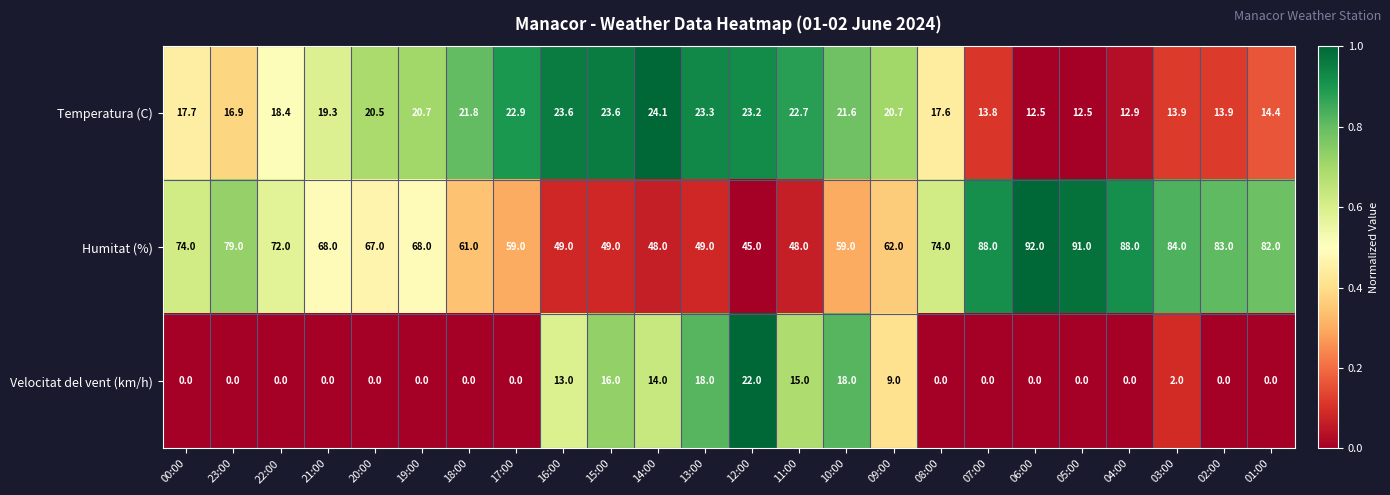

What is the difference between the maximum and minimum values in the Temperatura (C) series?

11.6